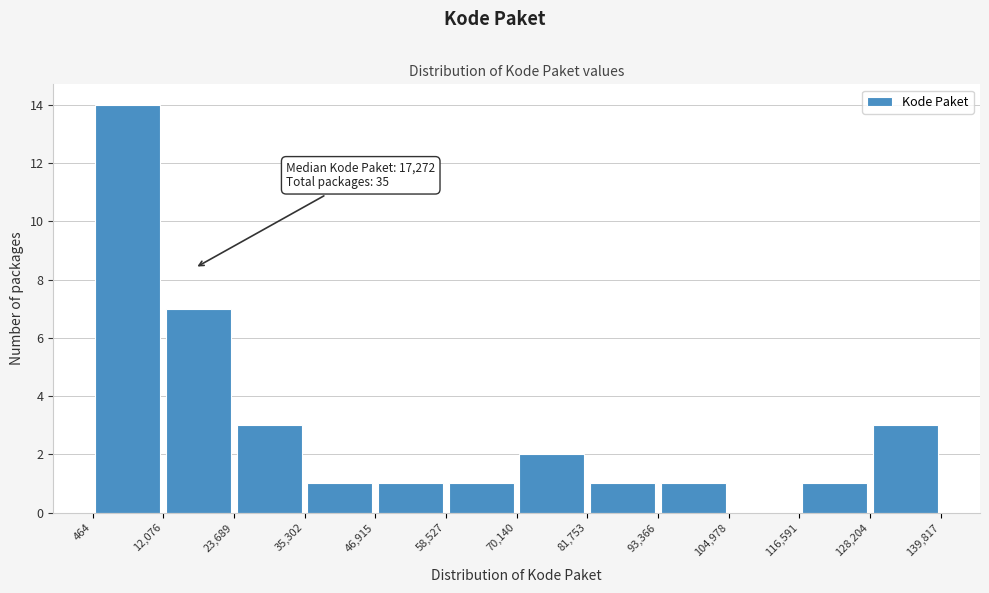

Over which range of the x-axis is the bar tallest?

464 to 12,076